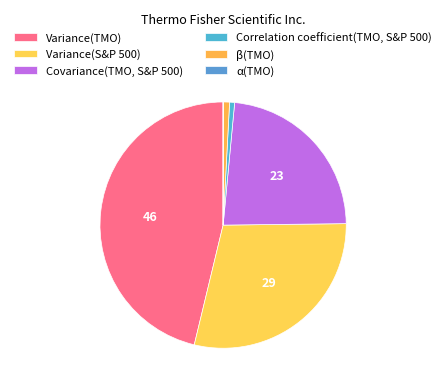

Is it true that β(TMO) is 1% of the pie?

True